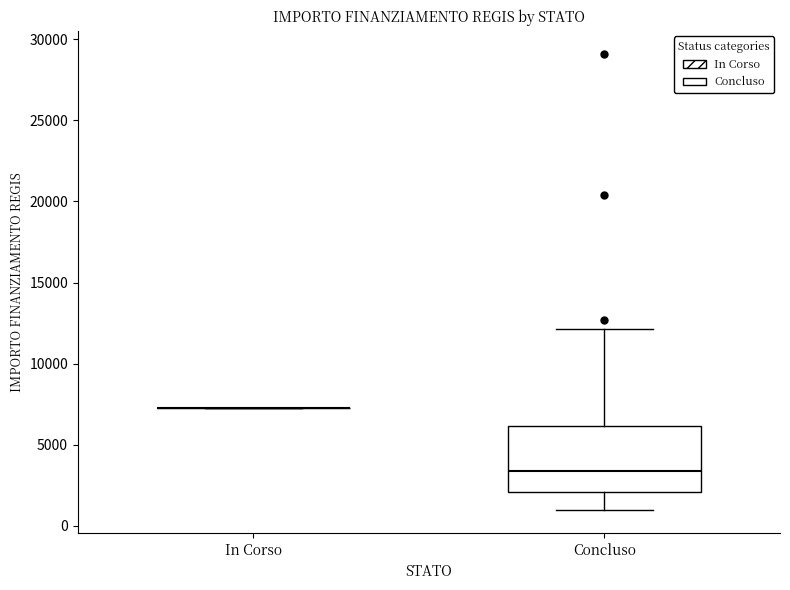

Where does the median line of the box for Concluso sit on the y-axis? The values are not printed on the chart, so give them approximately, as read against the axis.

3500